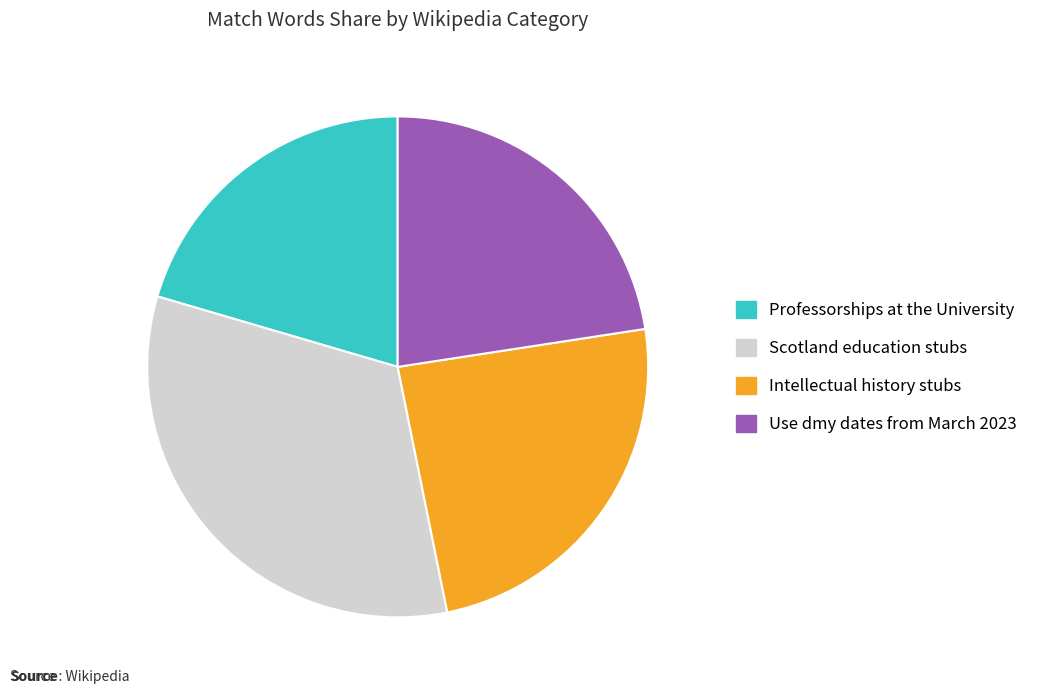

Does Use dmy dates from March 2023 account for over 50% of the chart?

No